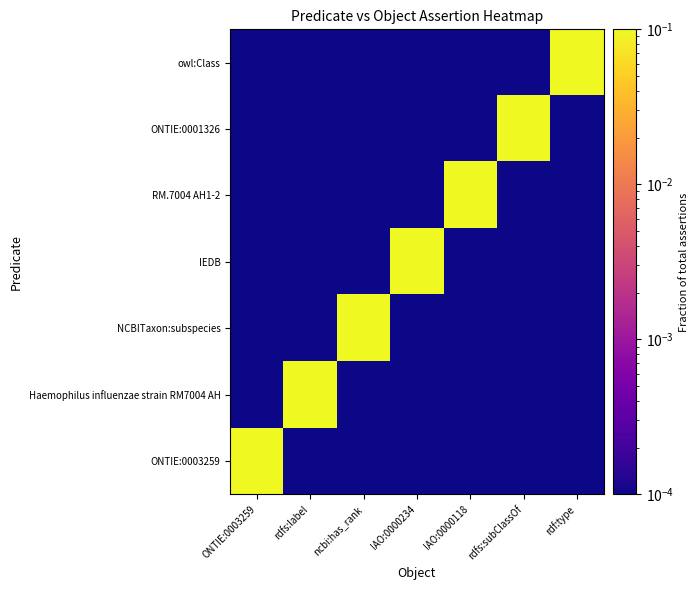

Which series has the largest range (max minus min)?

ONTIE:0003259